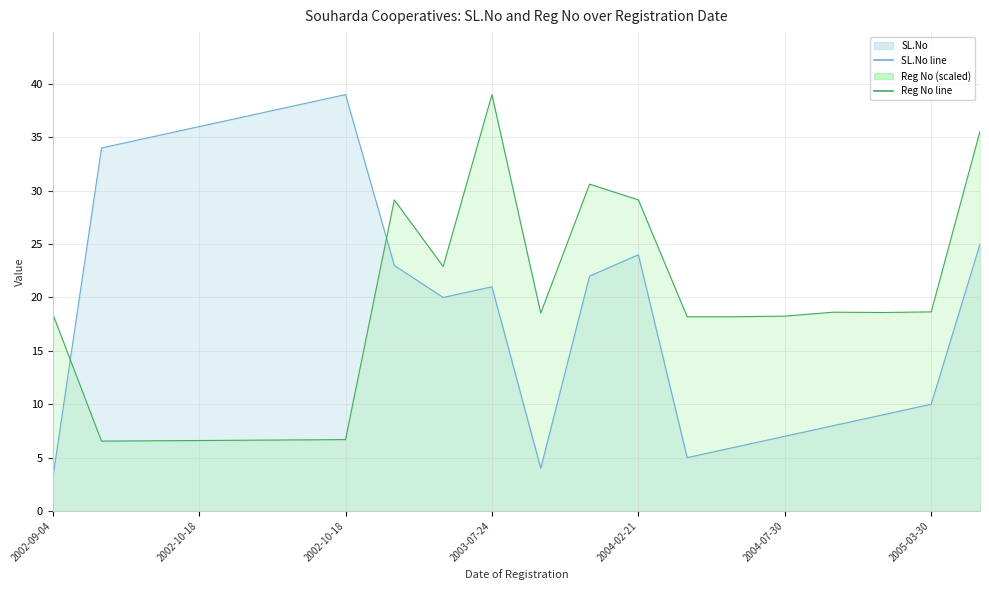

What is the difference between the Reg No values at 2002-10-18 and 2002-09-04?

11.9